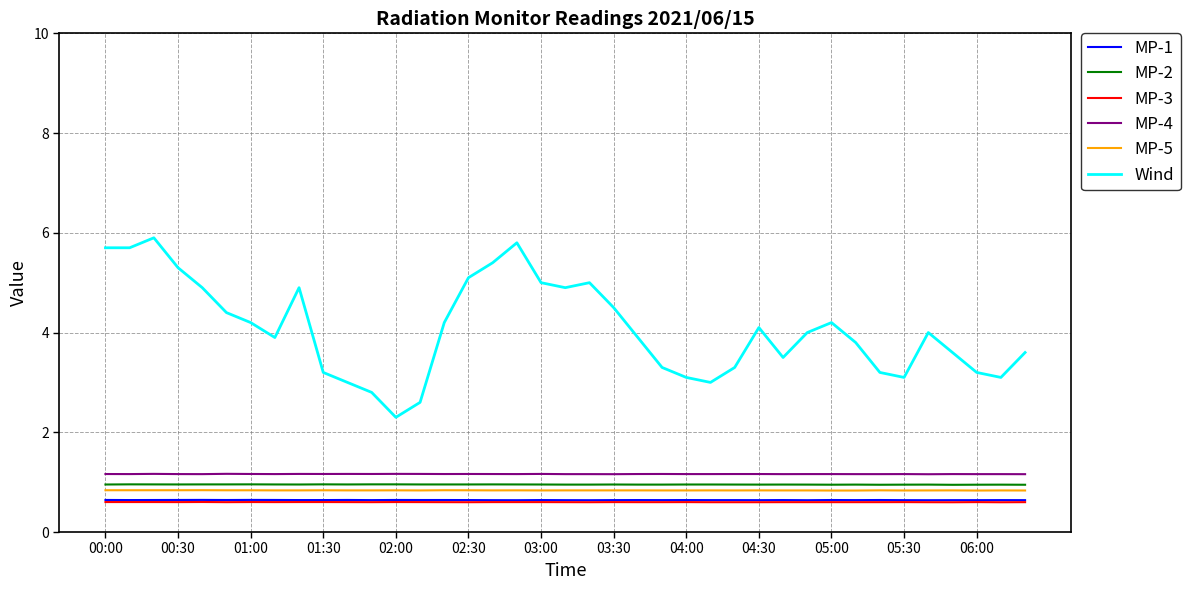

What are all the series names shown in the legend?

MP-1, MP-2, MP-3, MP-4, MP-5, Wind